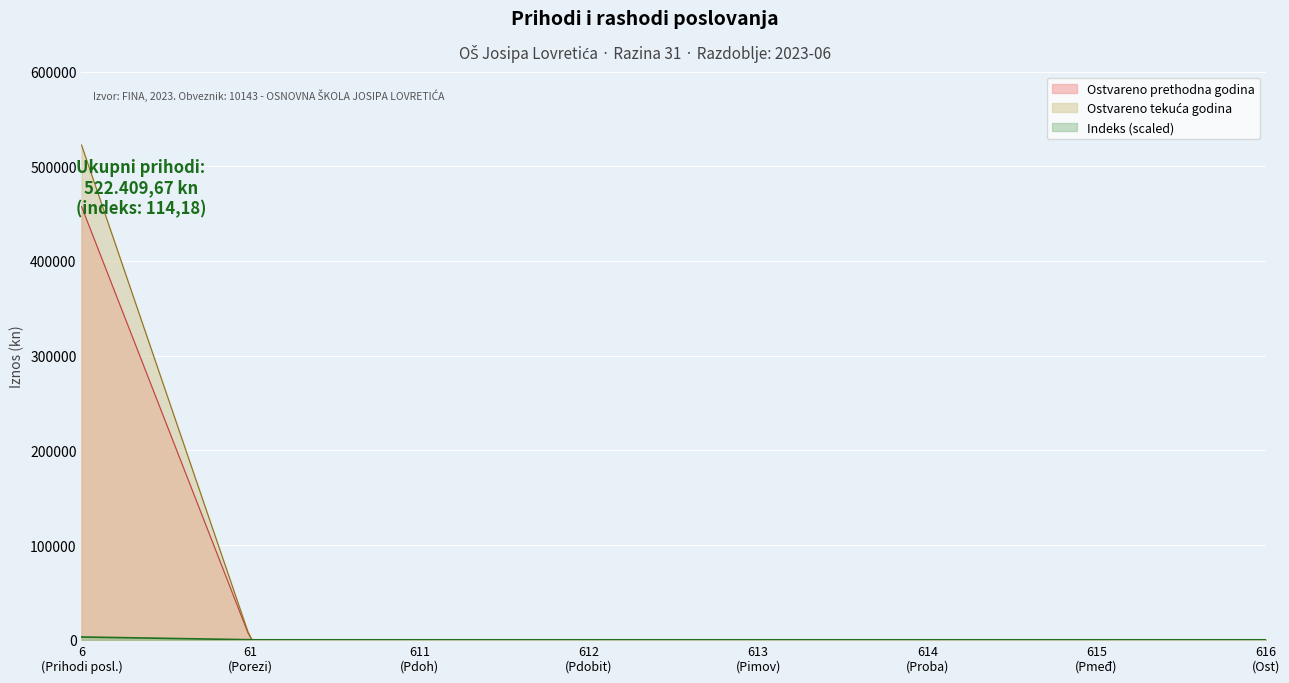

At which category is the sum across all series the highest?

6